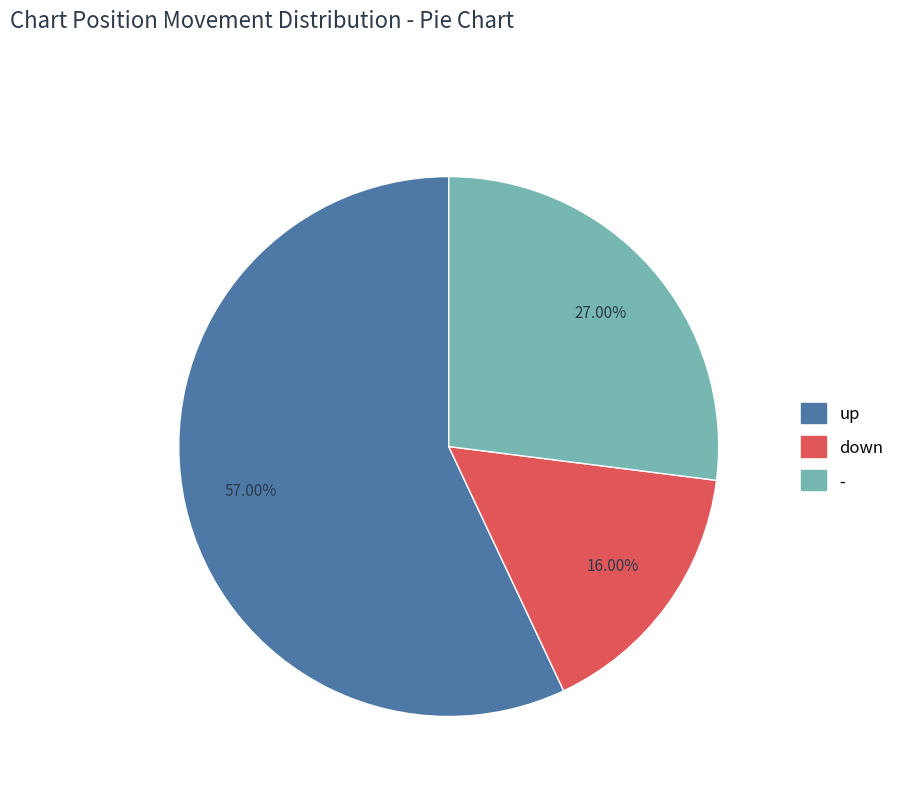

Does any single category account for the majority?

Yes